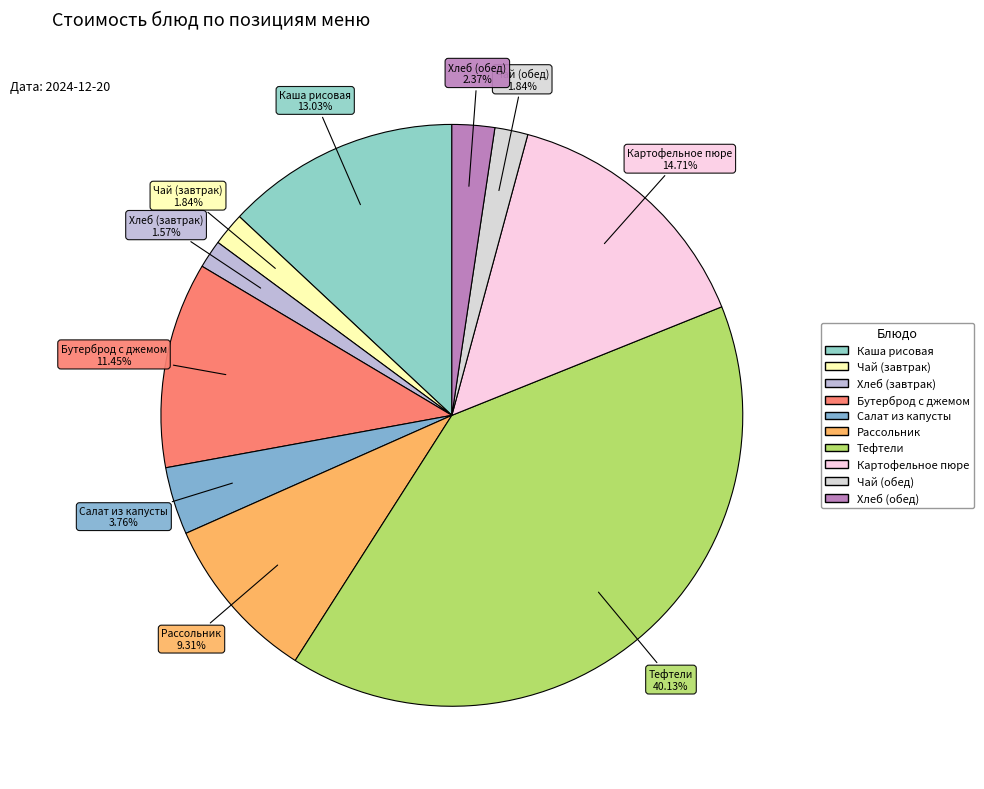

Is there any slice that represents more than half of the pie?

No